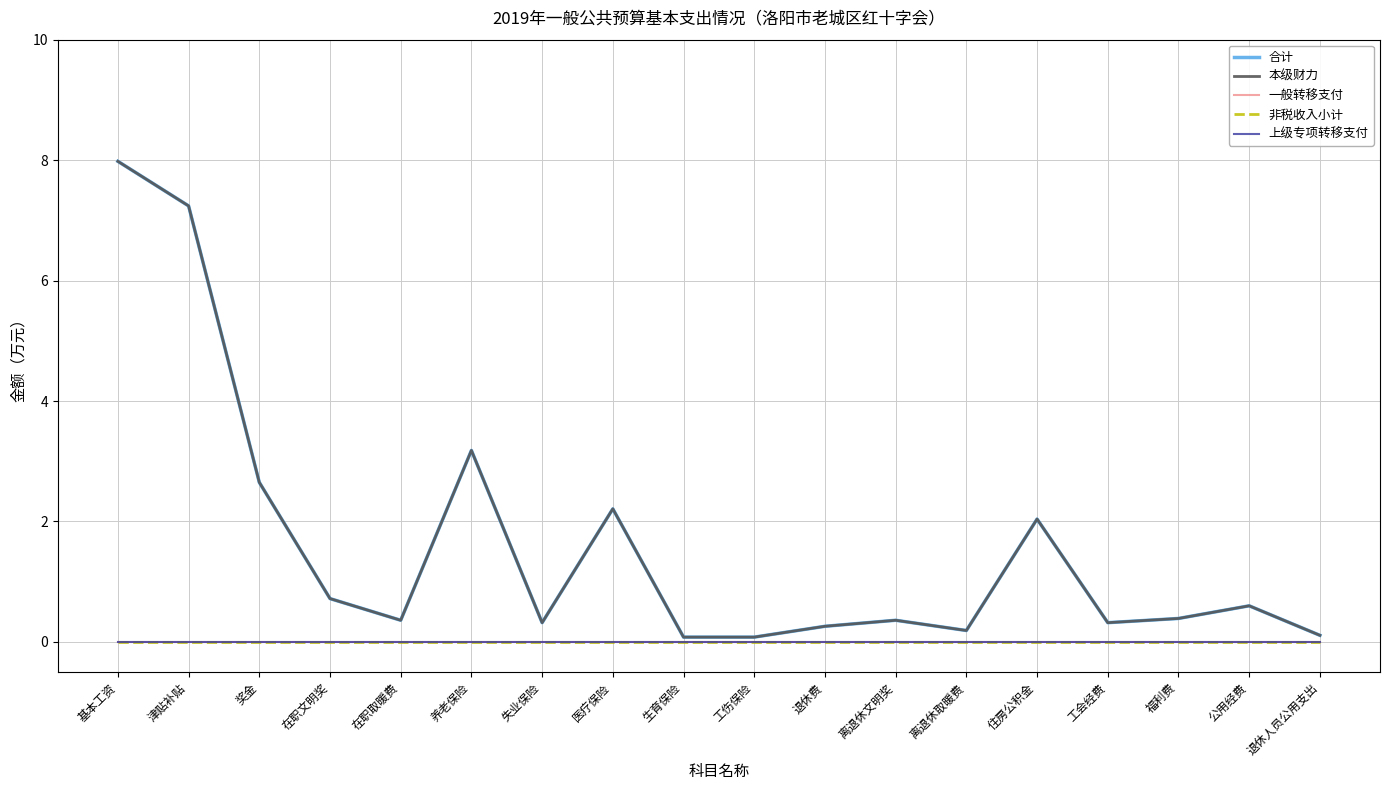

Does the chart display data point markers on the line(s)?

No